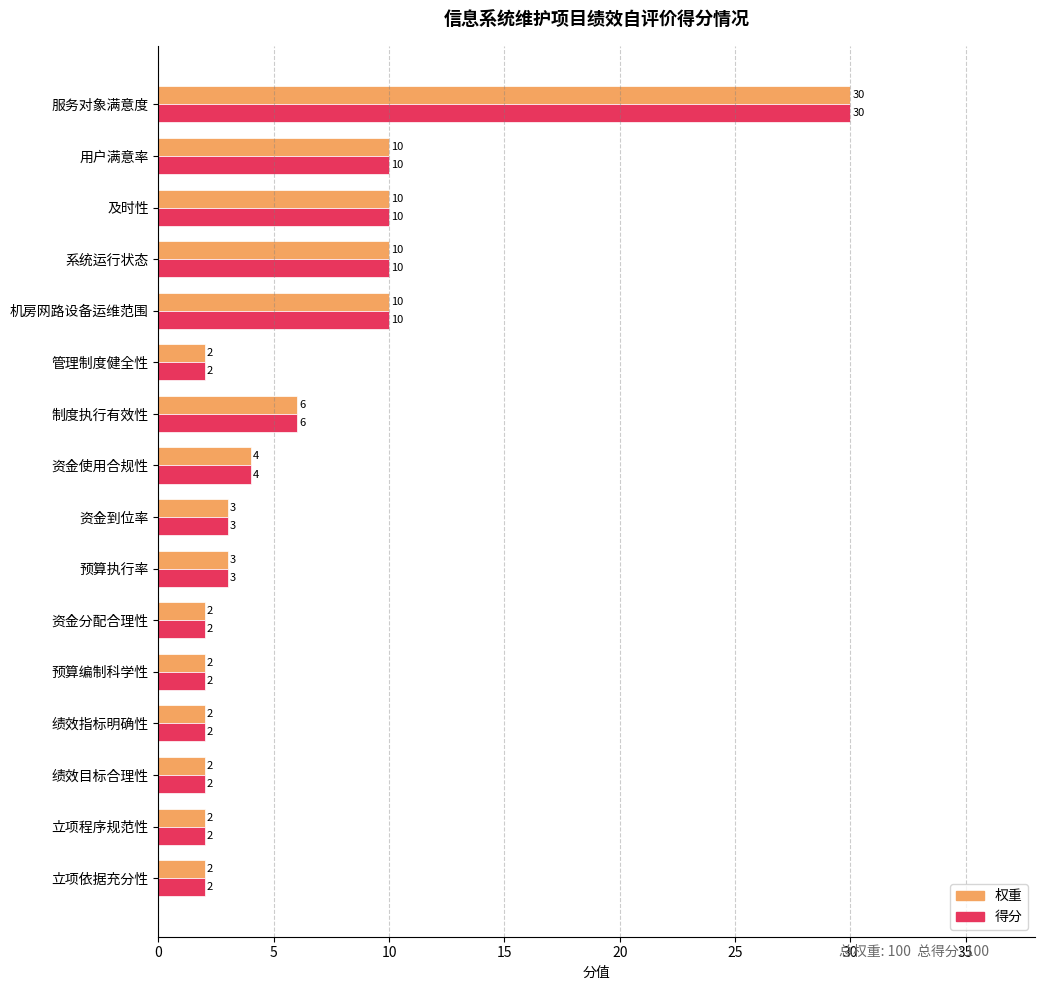

True or false: 得分 has a value of 3 at 预算执行率.

True